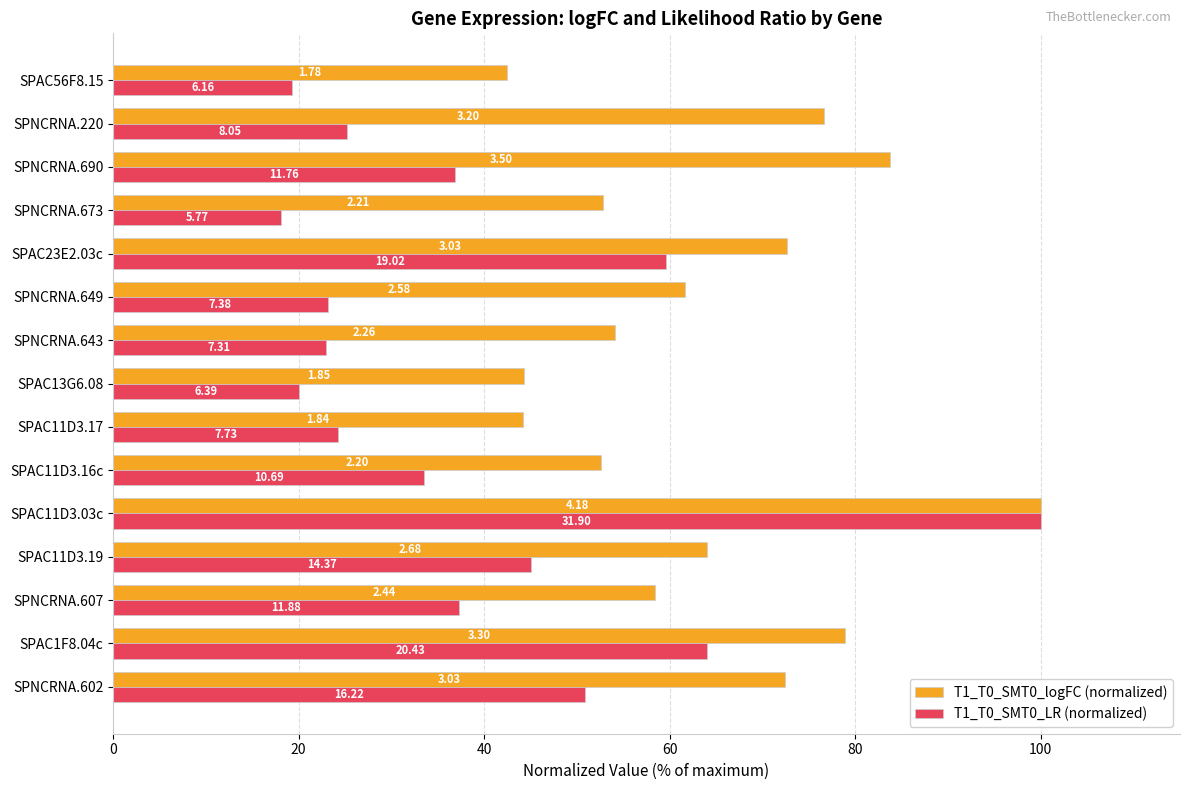

Rank the series by their maximum value, from lowest to highest.

T1_T0_SMT0_logFC (normalized), T1_T0_SMT0_LR (normalized)